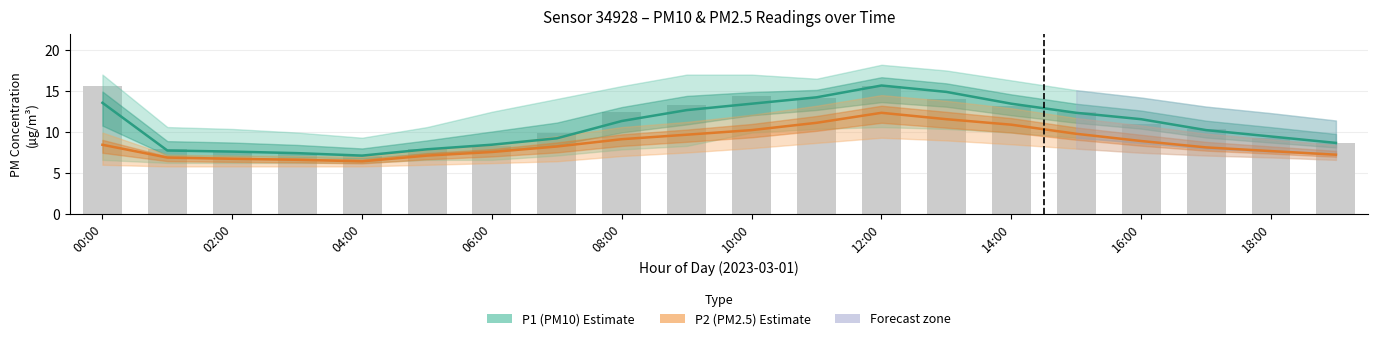

The P2 (PM2.5) series shows 17.6 at 11. True or false?

False